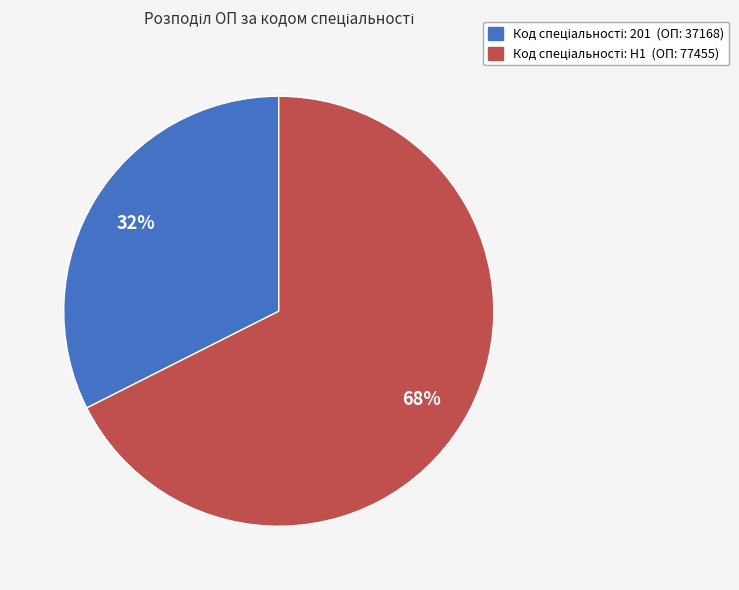

Does any single category account for the majority?

Yes